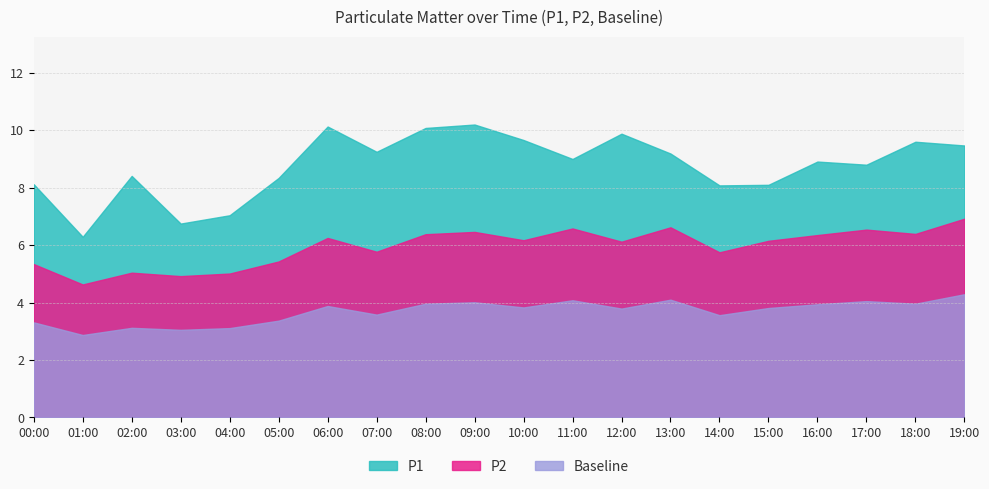

The value of P2 at 06:00 is 1.7. True or false?

False